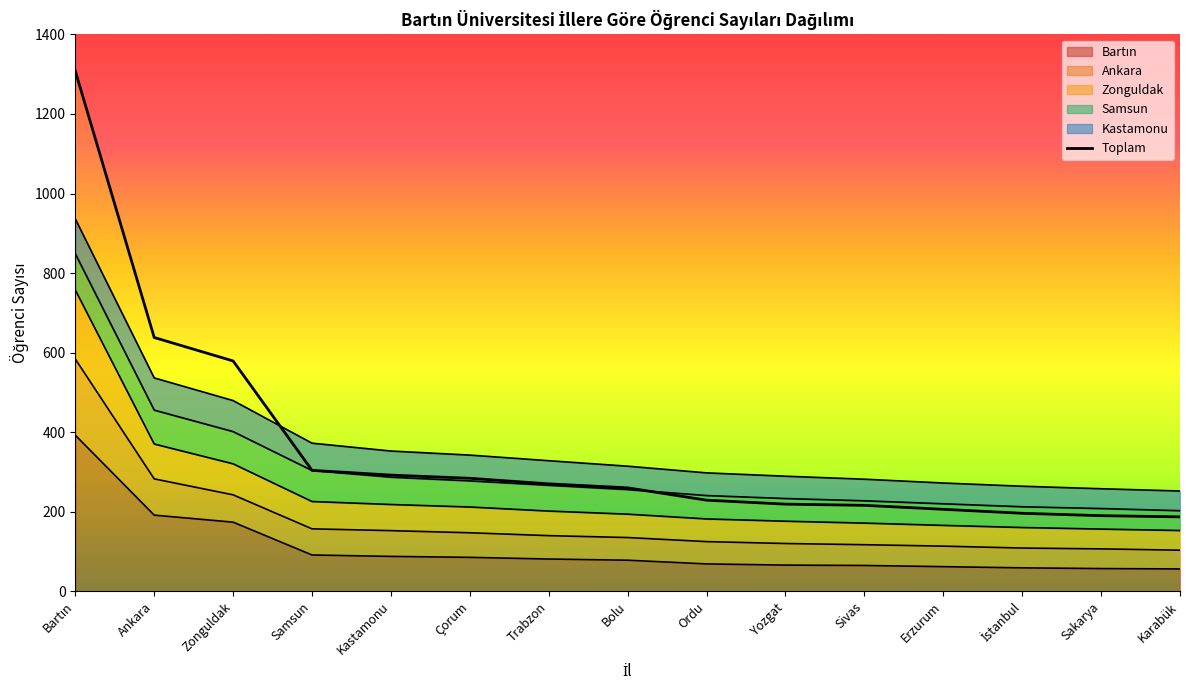

At 2, list the series in order from largest to smallest.

Bartın, Ankara, Zonguldak, Samsun, Kastamonu